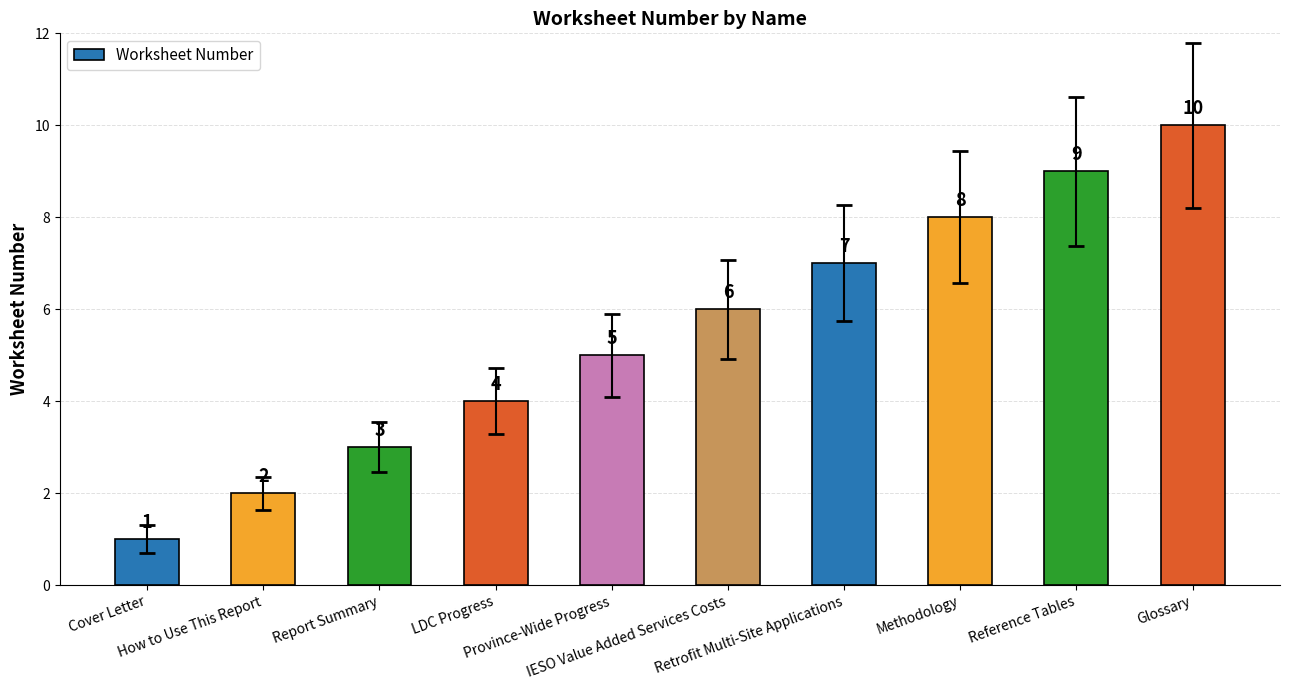

At which category does the chart reach its peak across all series?

Glossary